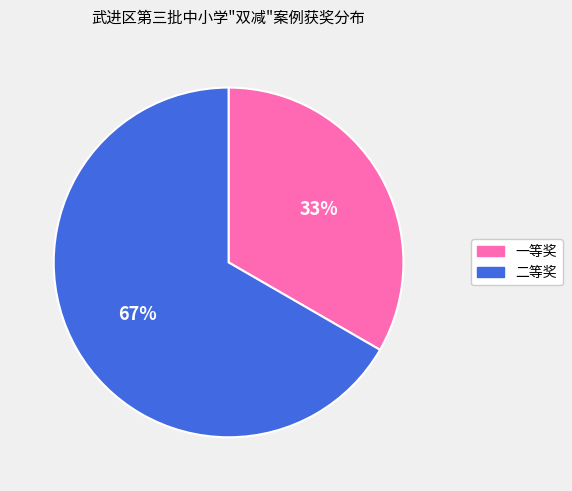

Is there a majority slice in this chart?

Yes